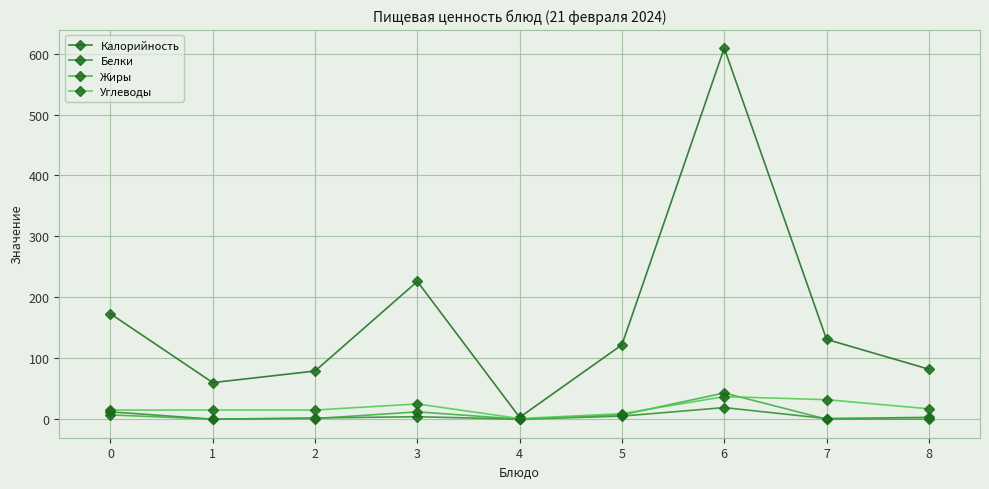

Does the chart have visible grid lines?

Yes